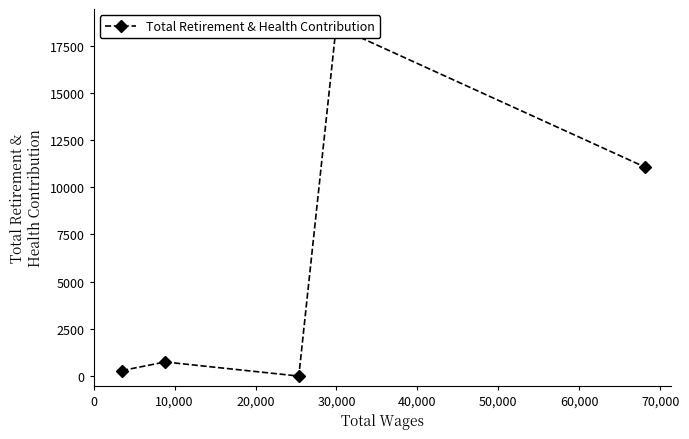

What is the label of the 4th point from the right?

10,000